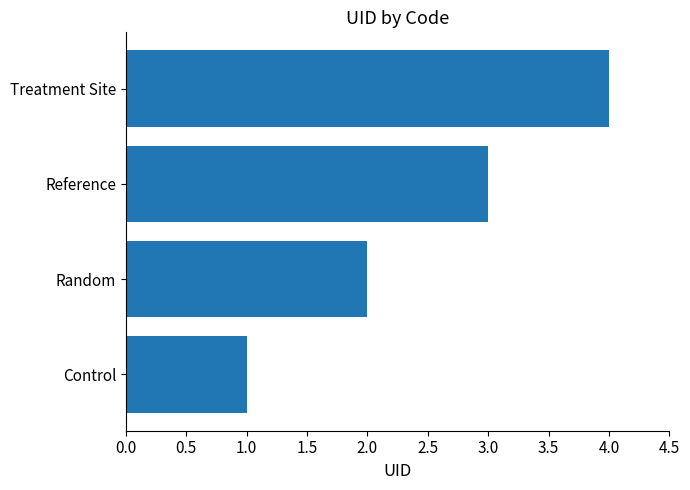

Which has a higher value, Control or Treatment Site?

Treatment Site